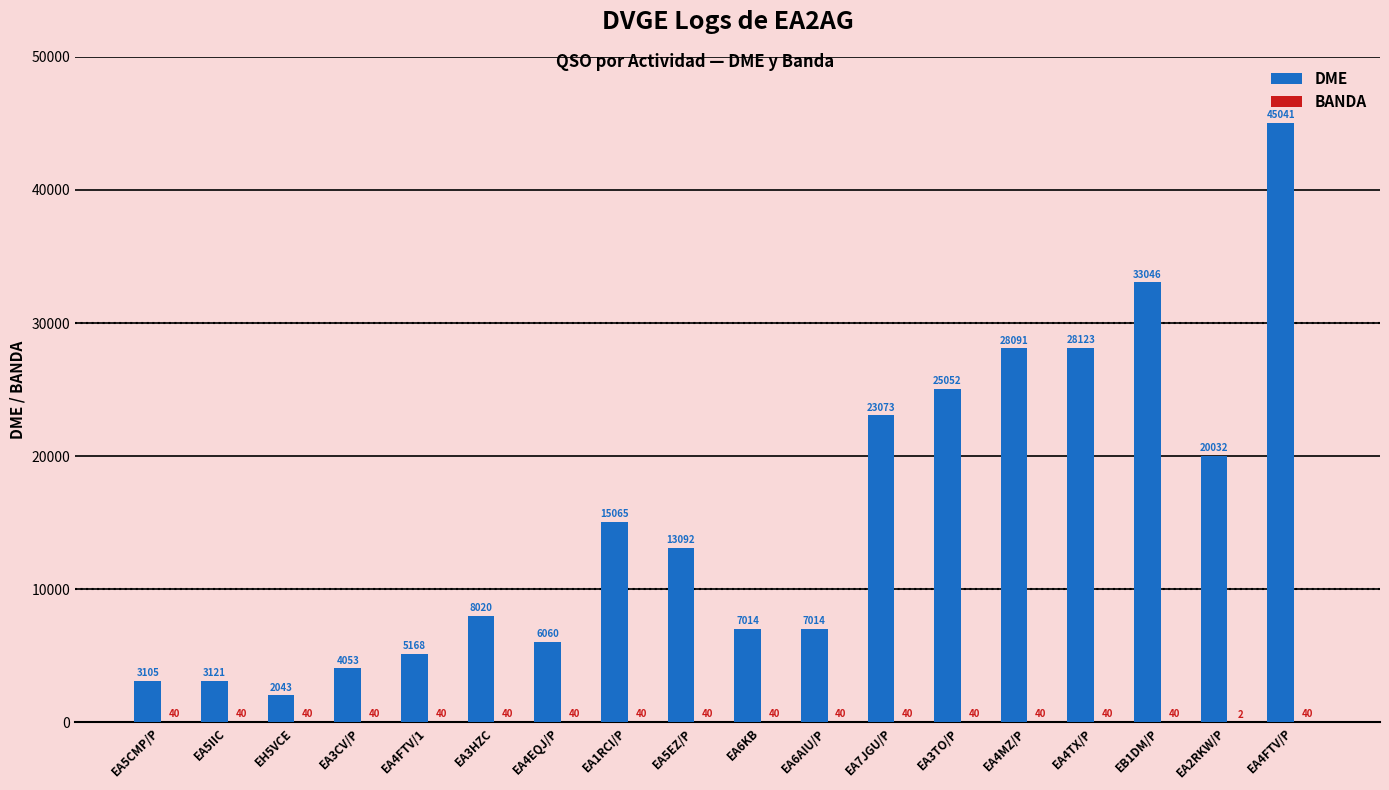

What is the sum of all DME values?

276213